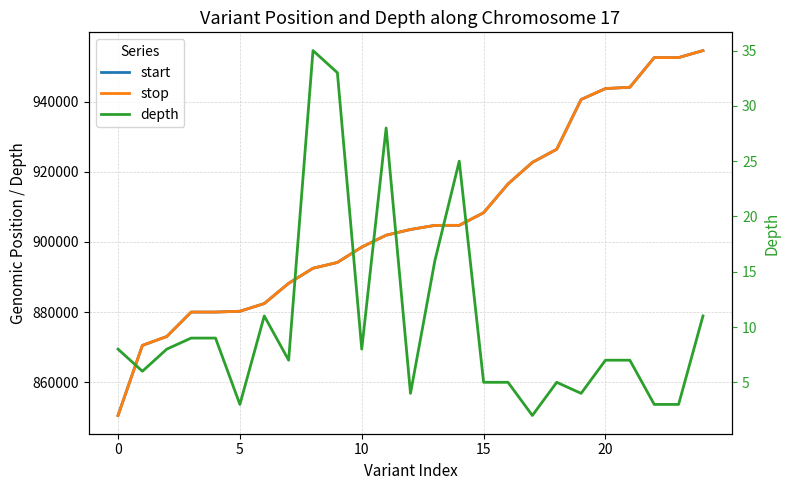

Which series has the largest total across all categories?

stop